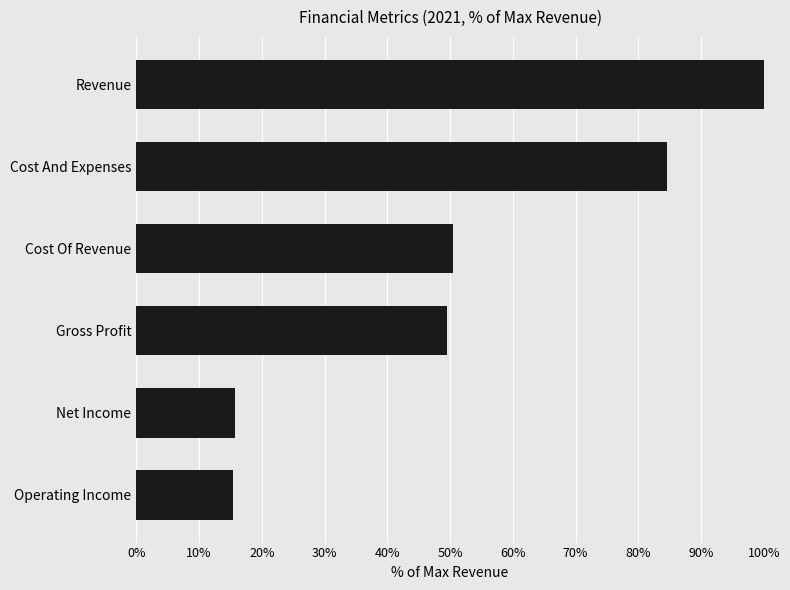

What is the sum of all values?

315.8